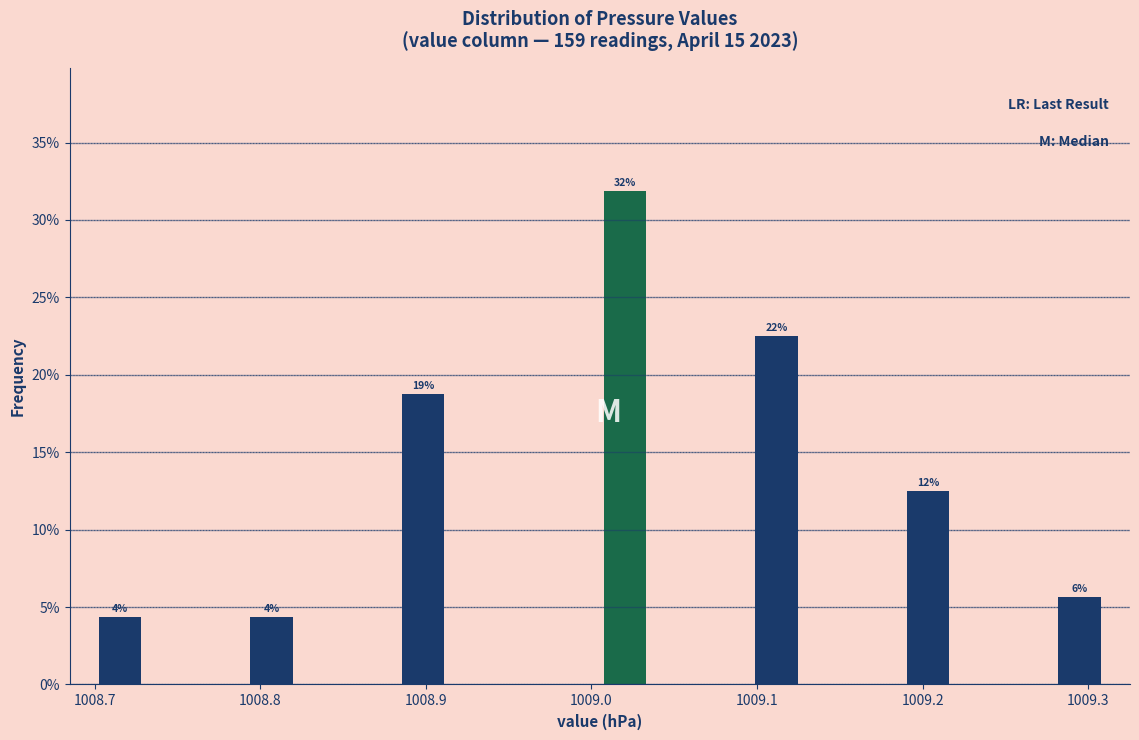

Around what value on the x-axis is the tallest bar? Give the approximate position of its centre, as read against the axis.

1009.02